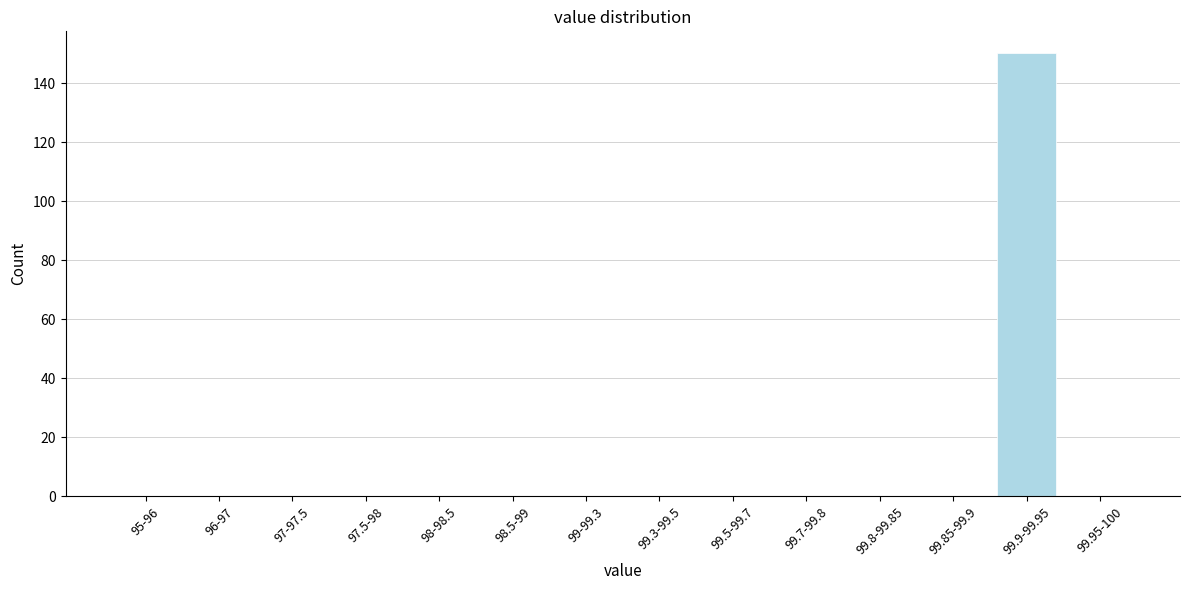

Reading left to right, transcribe all the data shown in this chart.

95-96=0	96-97=0	97-97.5=0	97.5-98=0	98-98.5=0	98.5-99=0	99-99.3=0	99.3-99.5=0	99.5-99.7=0	99.7-99.8=0	99.8-99.85=0	99.85-99.9=0	99.9-99.95=150	99.95-100=0